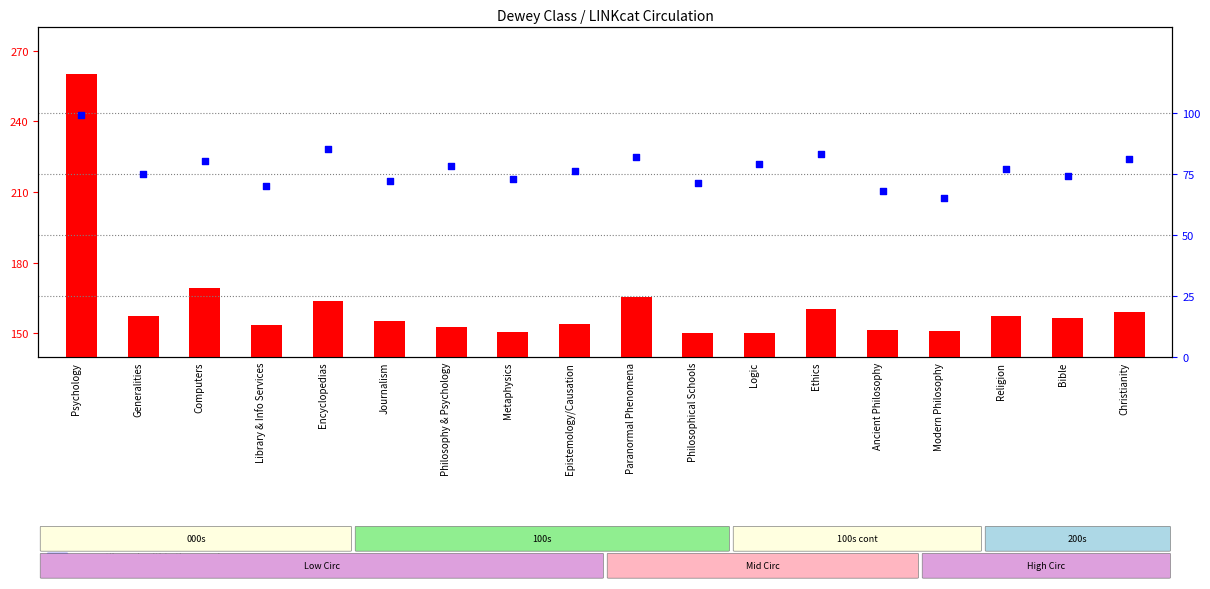

Which series contains the highest Y value?

count